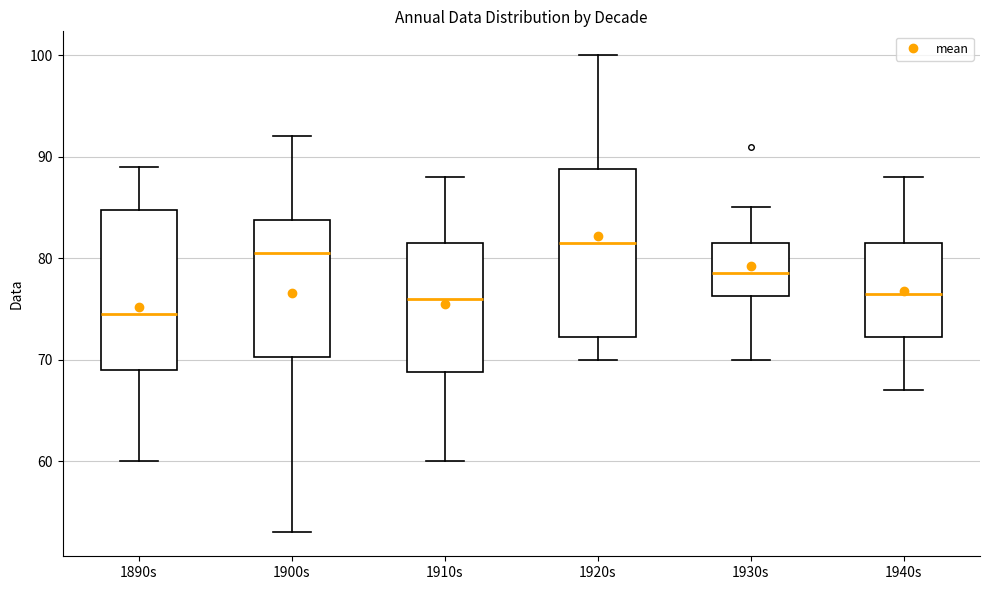

Which box has the lowest median line?

1890s